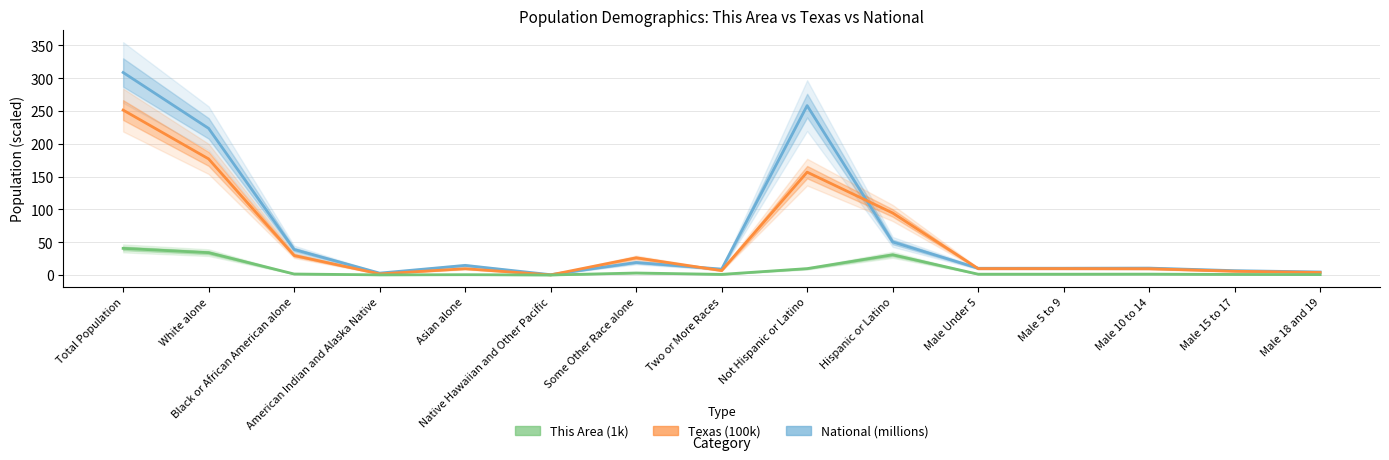

What is the difference between the highest and lowest values at Hispanic or Latino?

63.8